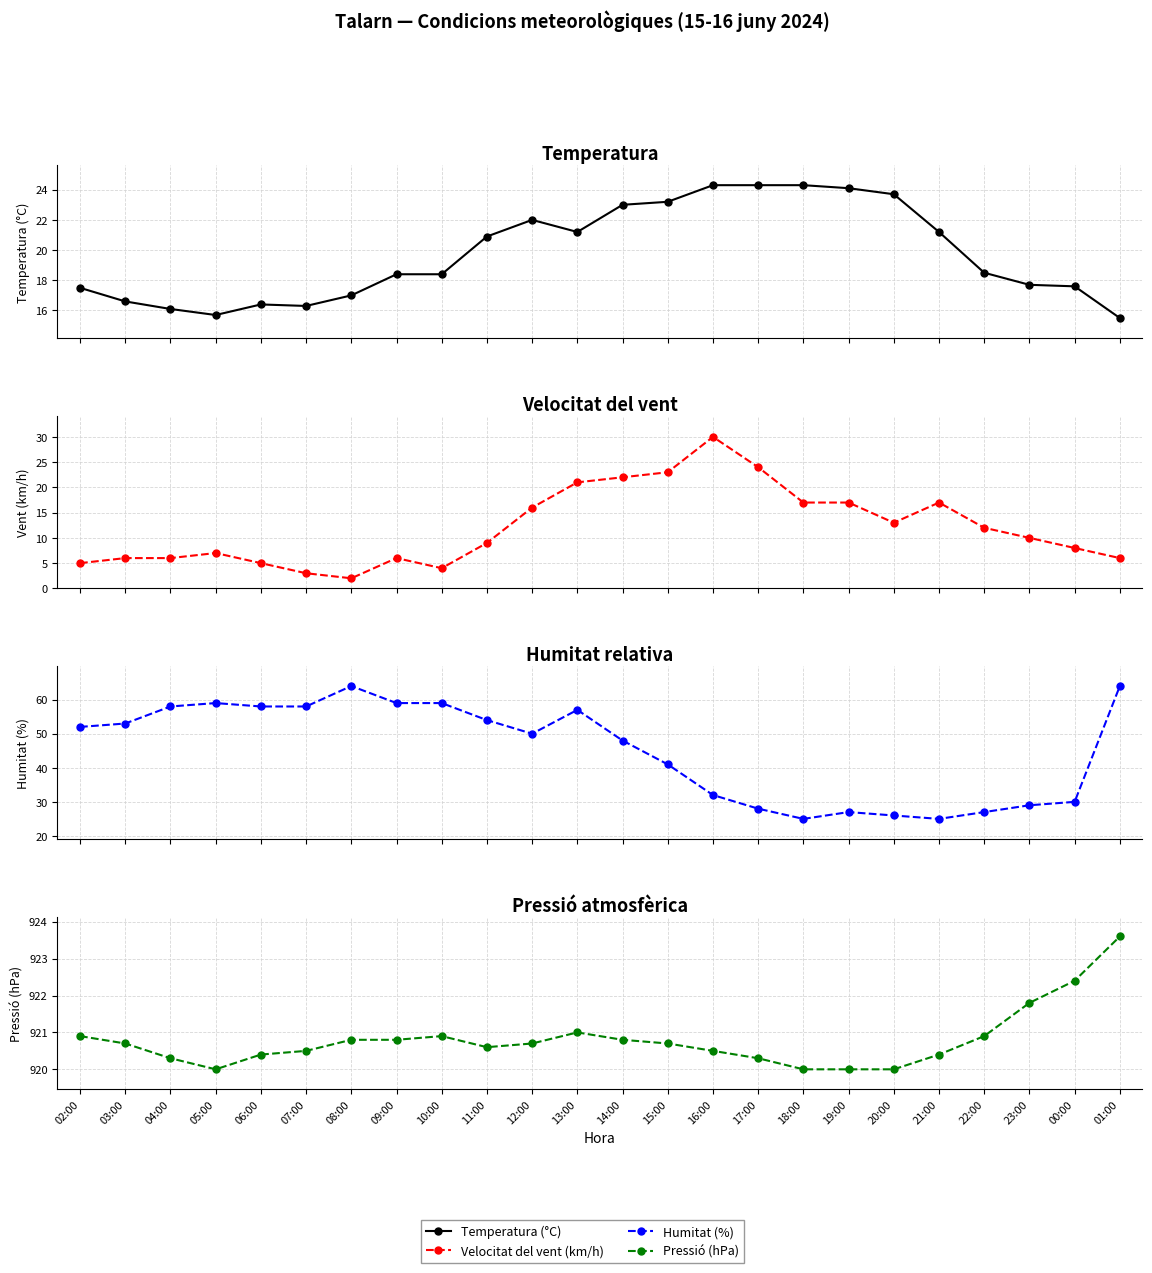

List the series in order of their peak value, lowest first.

Temperatura (°C), Velocitat del vent (km/h), Humitat (%), Pressió (hPa)